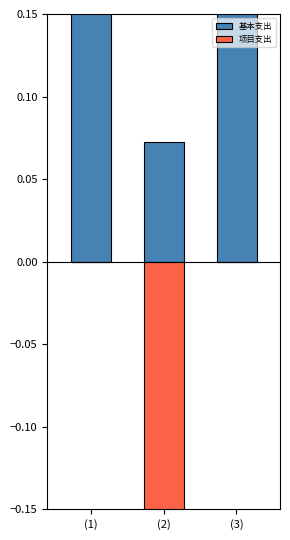

Rank the series by their average value, from highest to lowest.

基本支出, 项目支出